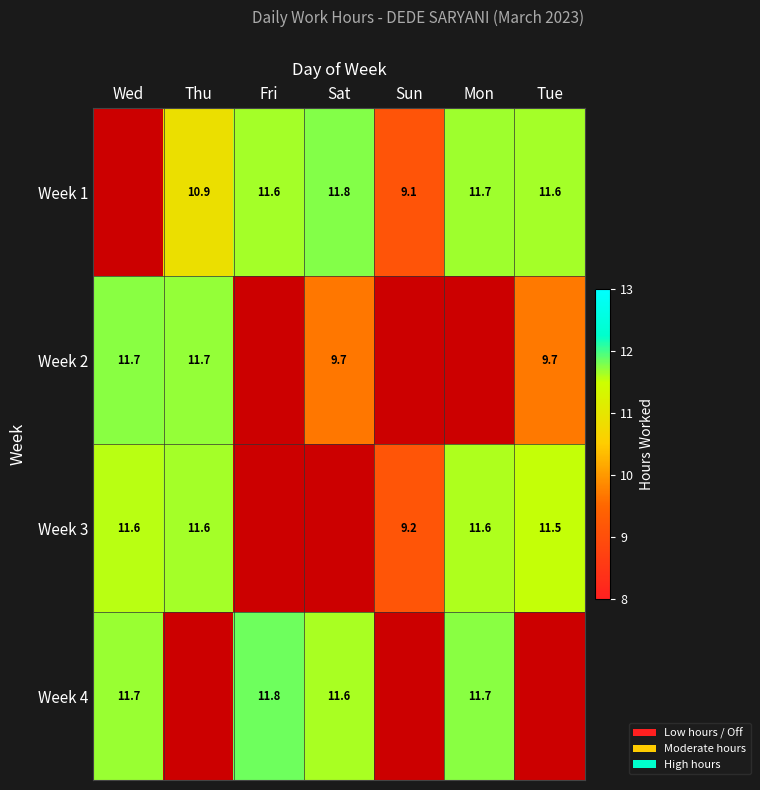

Is the value of Week 3 at Sun greater than the value of Week 1 at Thu?

No